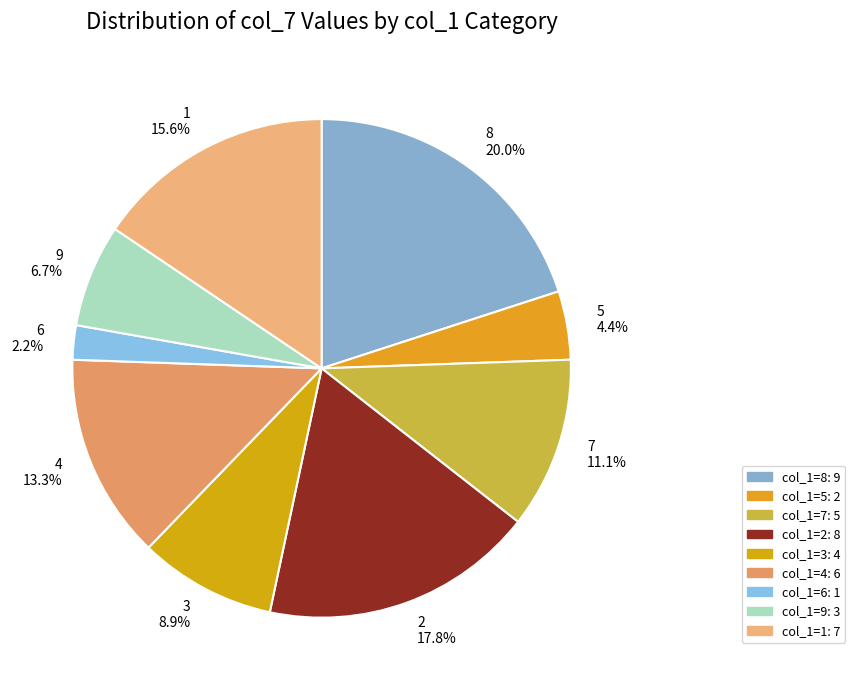

What is the ratio of the value at 7 to the value at 9?

1.7